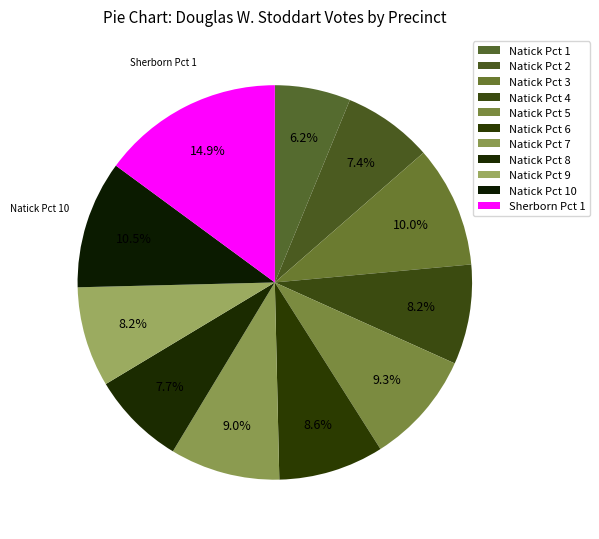

Combined, do Natick Pct 1 and Natick Pct 6 account for over 50%?

No